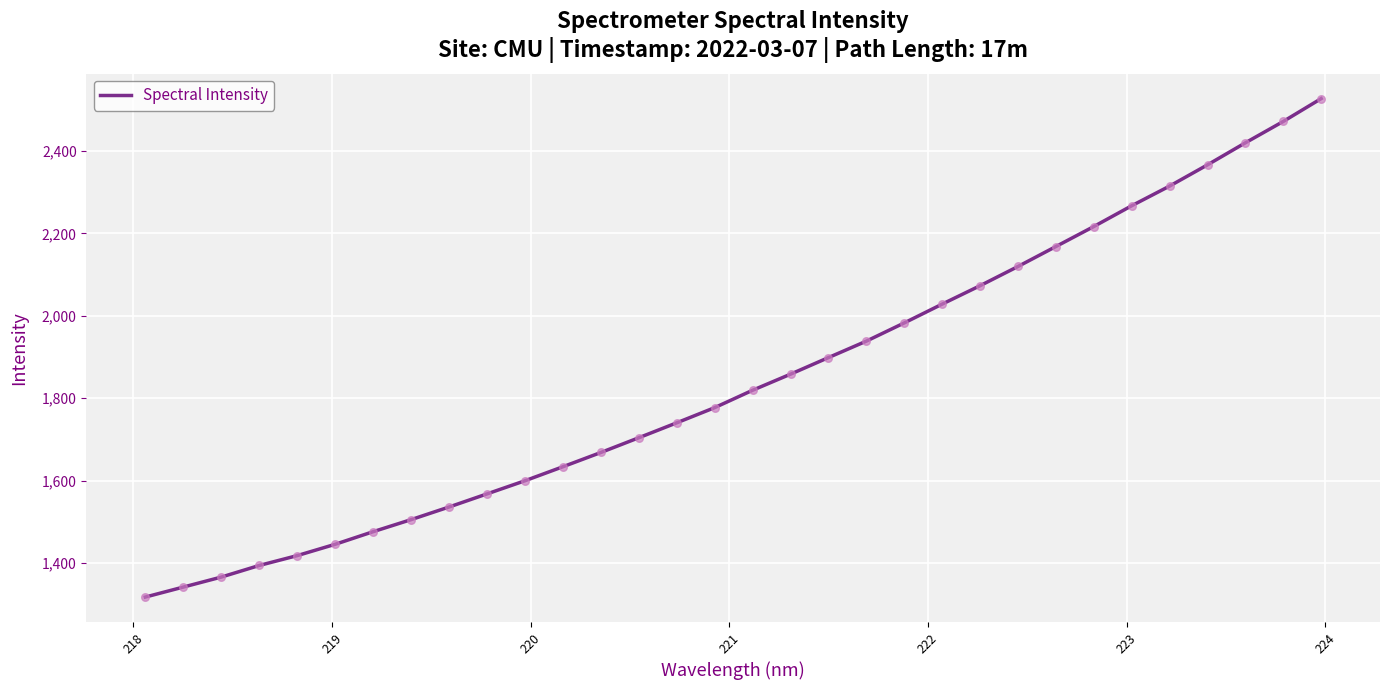

What is the smallest value displayed?

1317.8